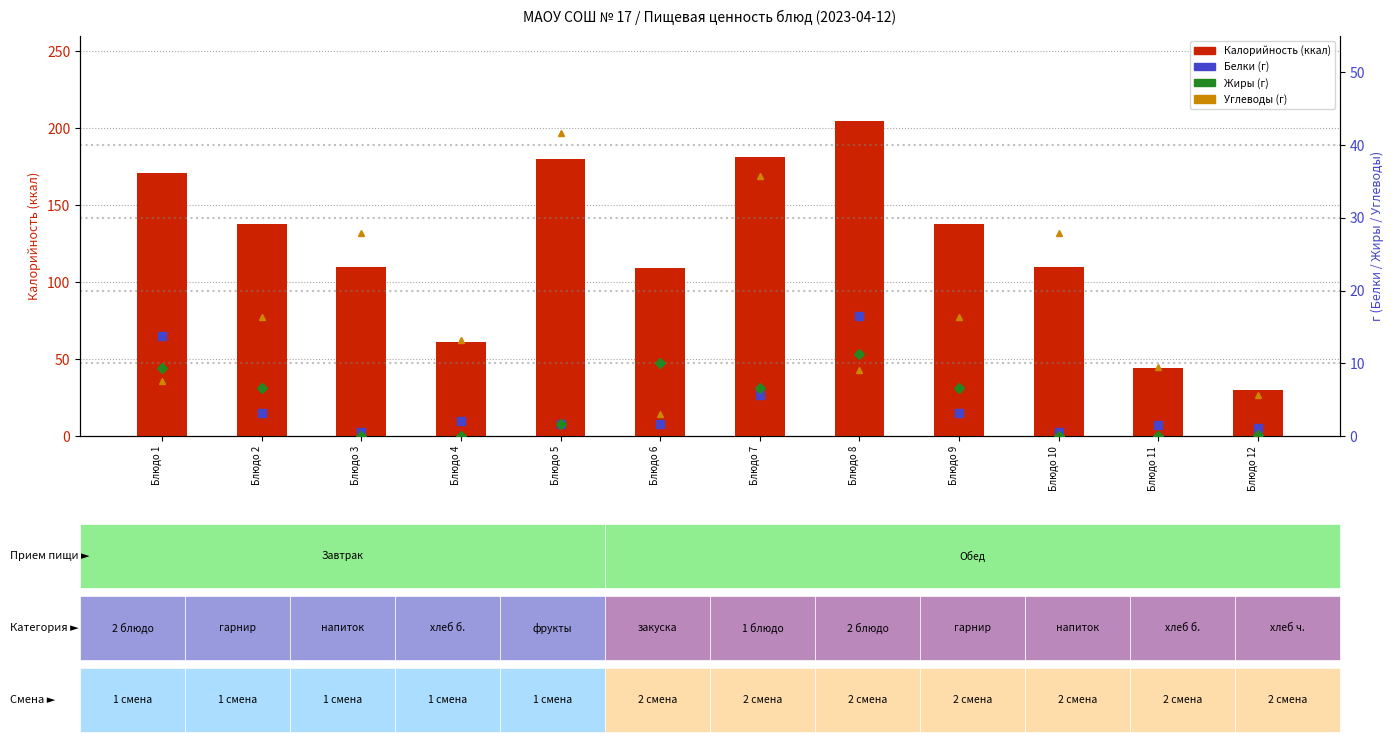

What is the average value of the Жиры series?

4.4